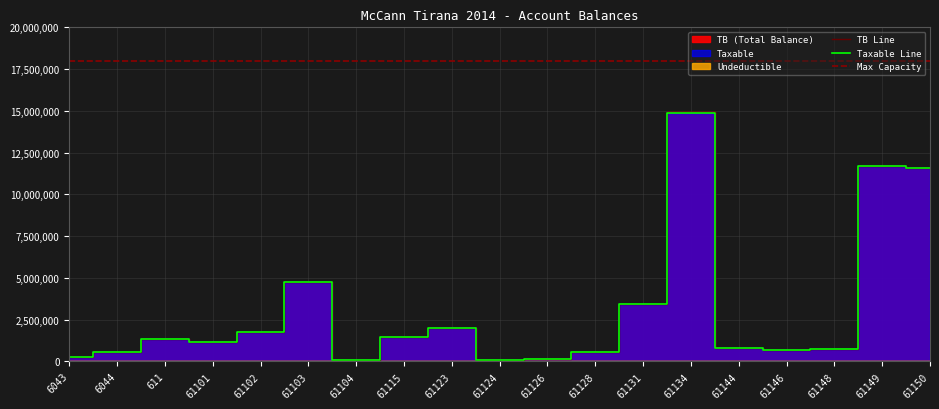

At which label is Taxable closest to 7474836?

61103